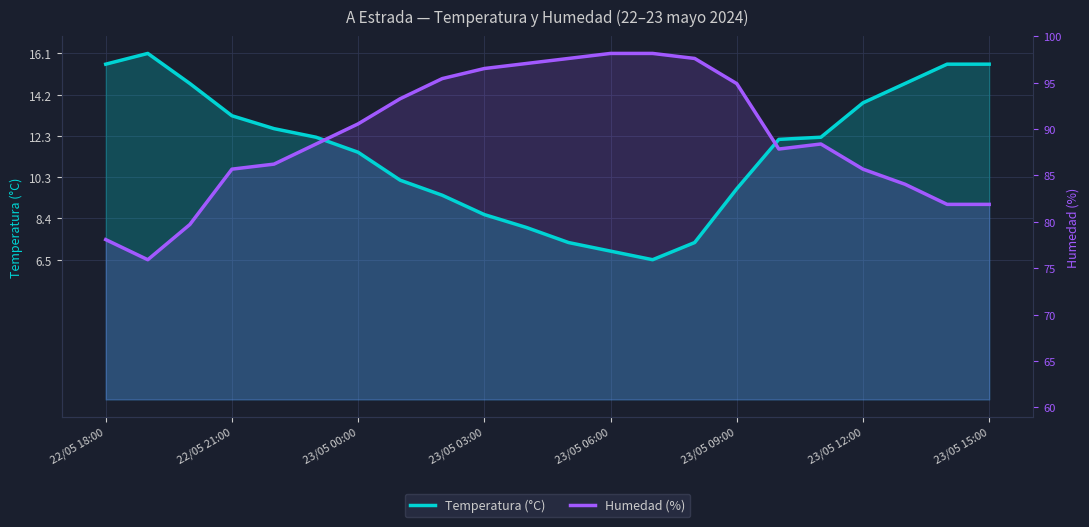

What is the difference between the second highest and minimum values in the Temperatura (°C) series?

9.1